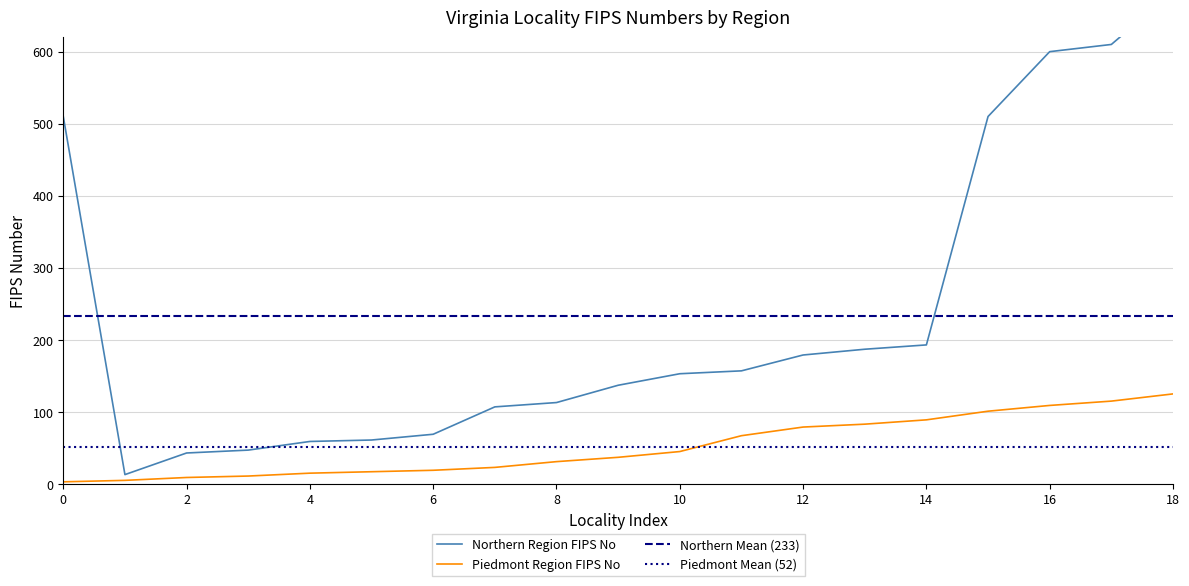

What value does the Northern Region FIPS No series have at 16?

600